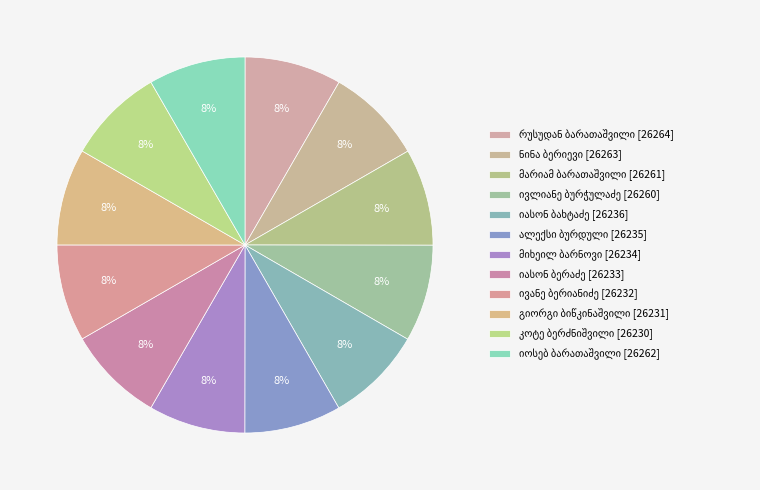

Does any single category account for the majority?

No